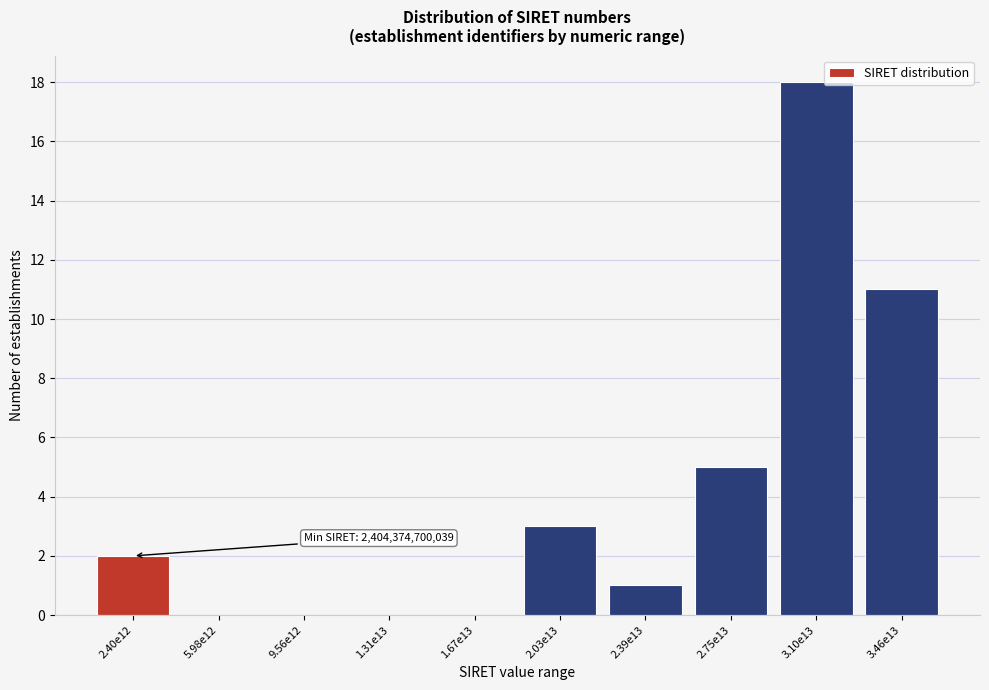

Reading right to left, list all the values displayed in this chart.

3.46e13=11	3.10e13=18	2.75e13=5	2.39e13=1	2.03e13=3	1.67e13=0	1.31e13=0	9.56e12=0	5.98e12=0	2.40e12=2